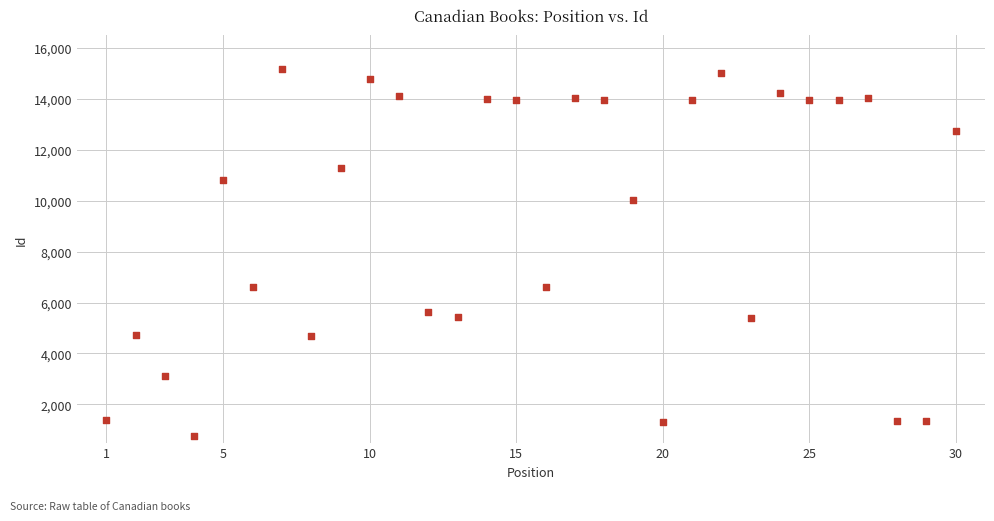

What is the range of X values (max minus min)?

29